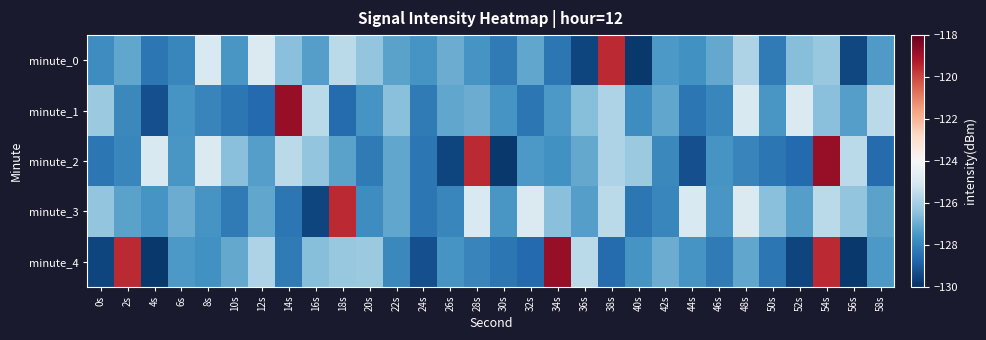

What is the greatest value displayed?

-118.8